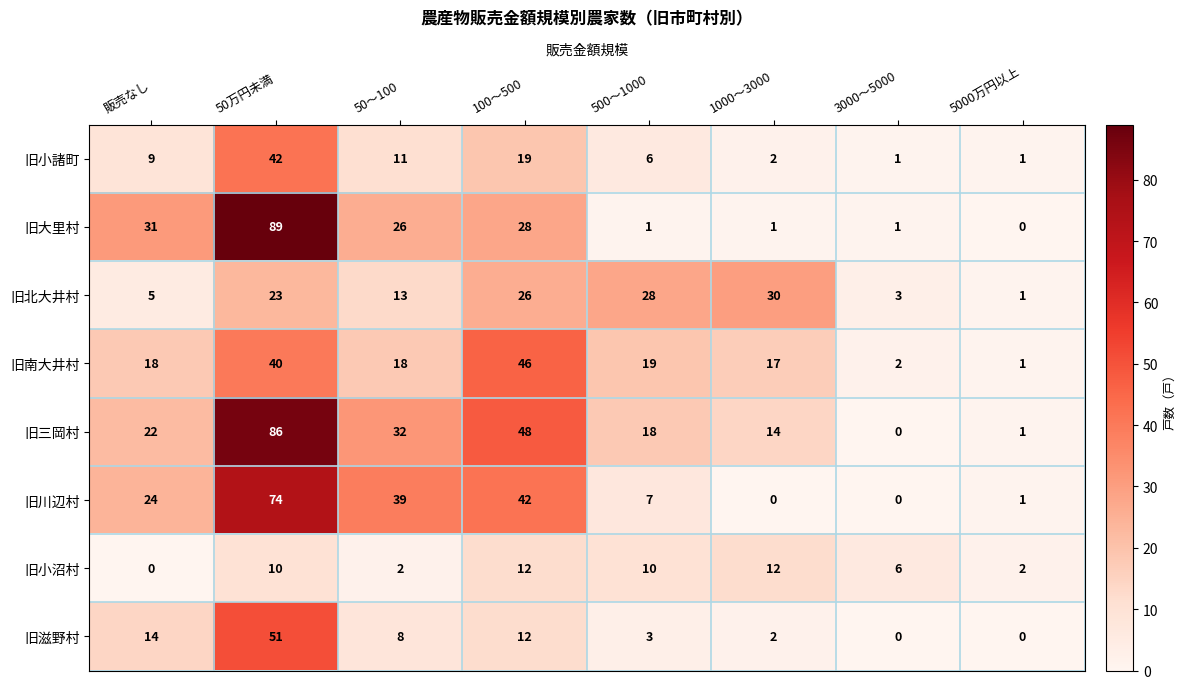

Rank the series by their maximum value, from lowest to highest.

旧小沼村, 旧北大井村, 旧小諸町, 旧南大井村, 旧滋野村, 旧川辺村, 旧三岡村, 旧大里村